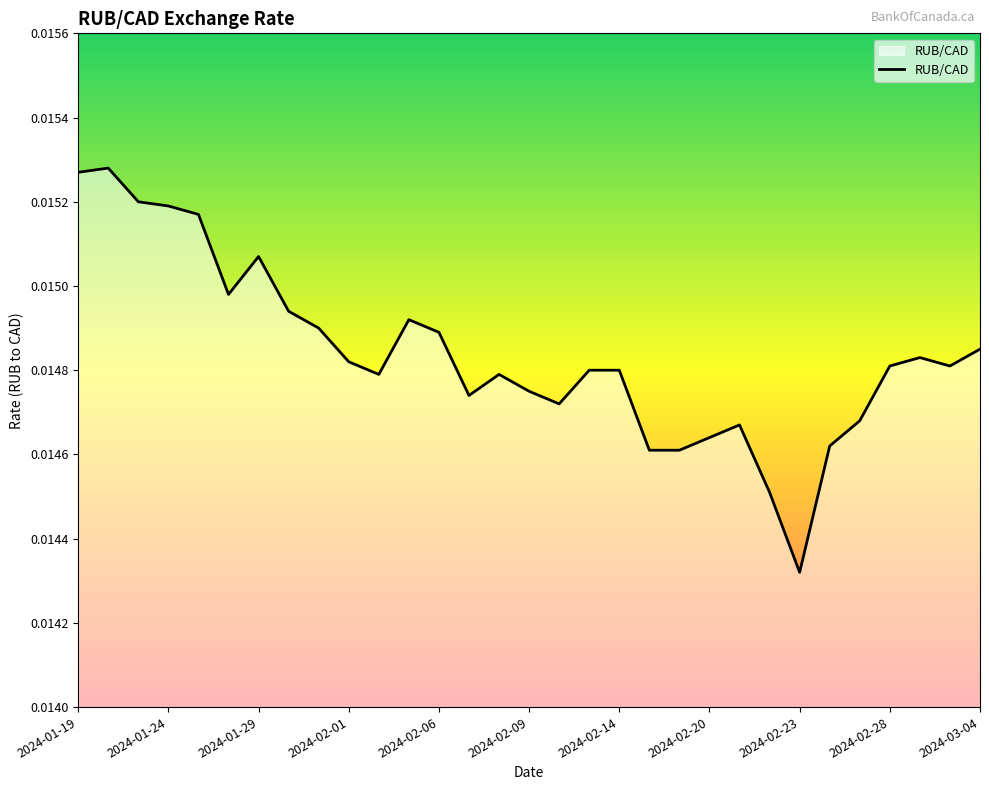

How many points are lower than both their immediate neighbors (excluding endpoints)?

6